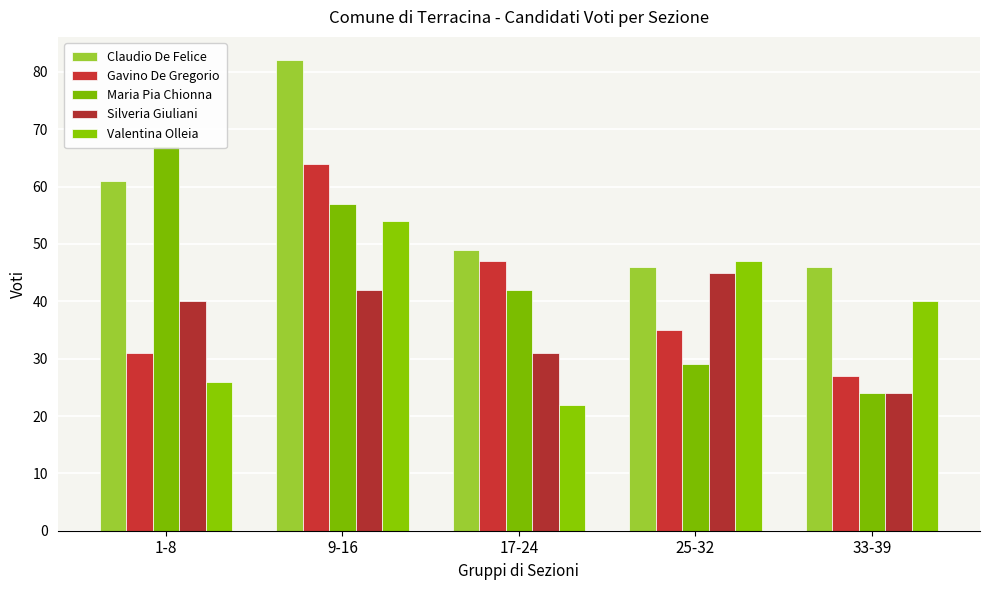

Reading left to right, transcribe all the data shown in this chart.

Claudio De Felice: 1-8=61	9-16=82	17-24=49	25-32=46	33-39=46
Gavino De Gregorio: 1-8=31	9-16=64	17-24=47	25-32=35	33-39=27
Maria Pia Chionna: 1-8=67	9-16=57	17-24=42	25-32=29	33-39=24
Silveria Giuliani: 1-8=40	9-16=42	17-24=31	25-32=45	33-39=24
Valentina Olleia: 1-8=26	9-16=54	17-24=22	25-32=47	33-39=40